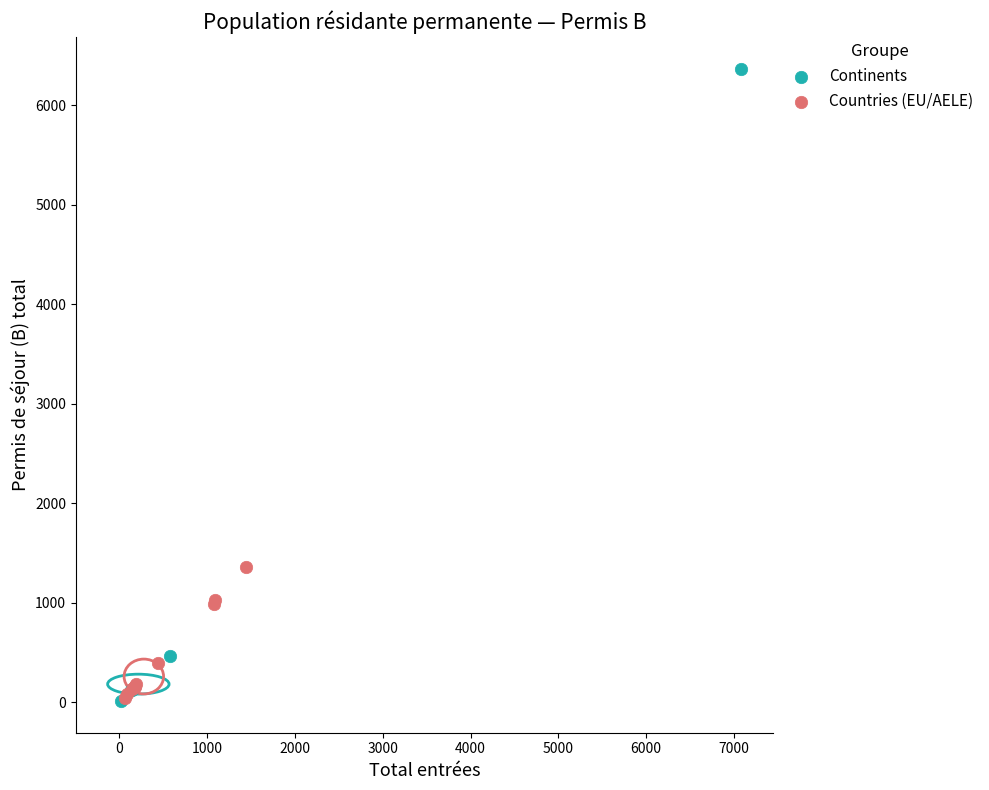

Which series reaches the maximum Y coordinate?

Continents